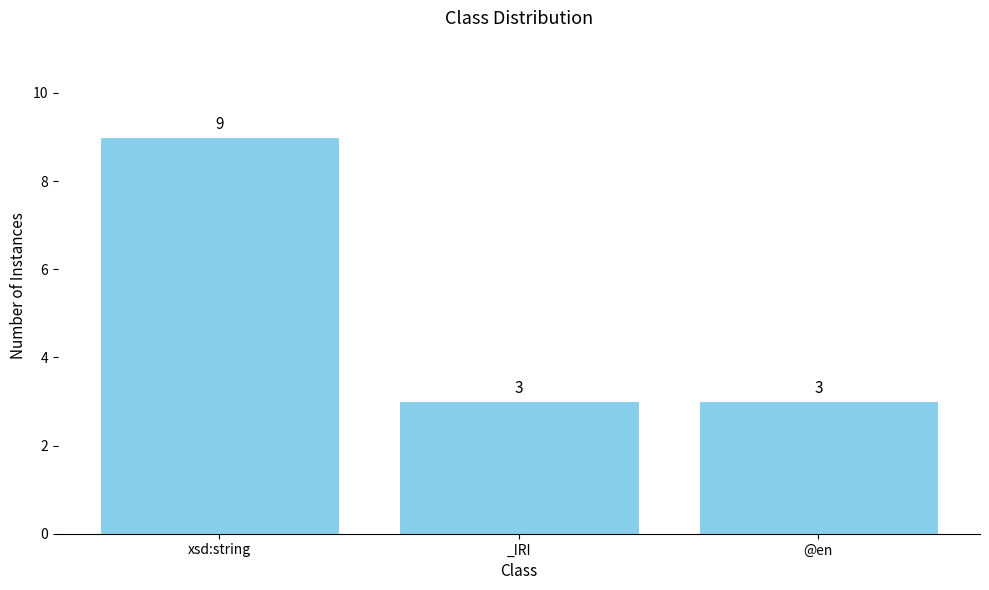

What is the difference between the values at xsd:string and _IRI?

6